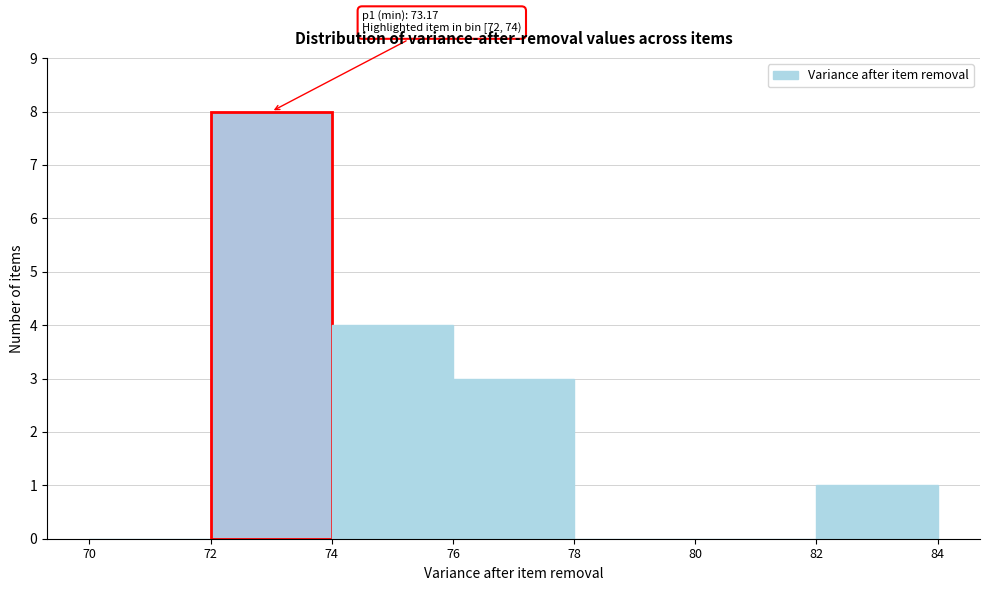

Which range on the x-axis has the tallest bar?

72 to 74